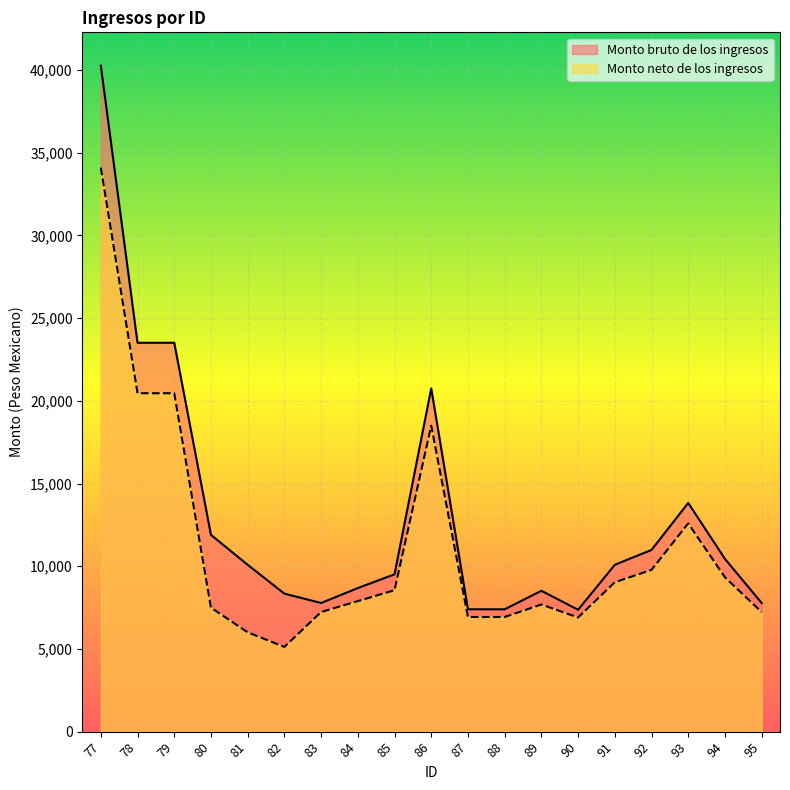

What is the difference between the second highest and minimum values in the Monto neto de los ingresos series?

15337.0